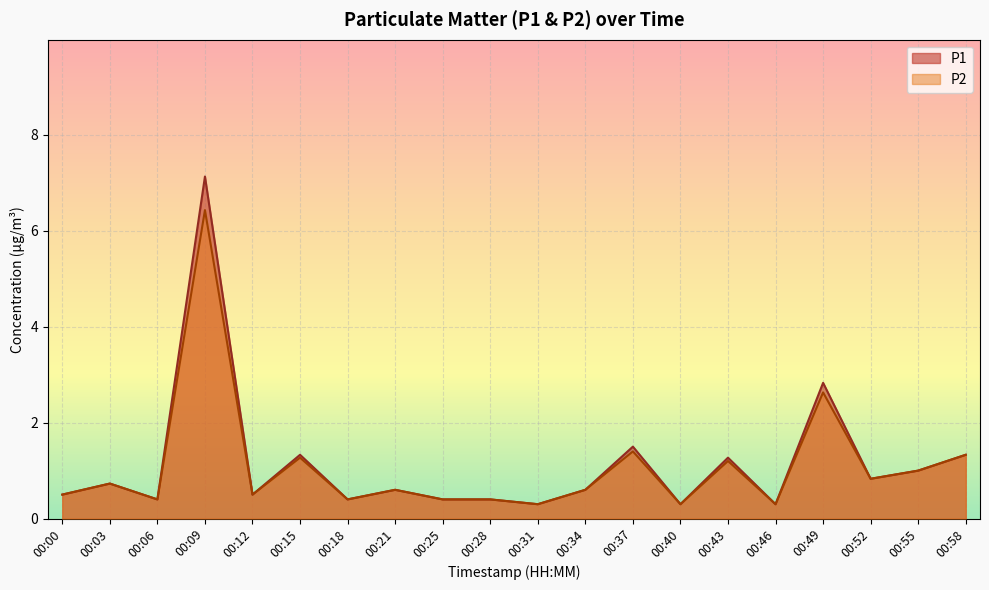

Rank the series at 00:09 from highest to lowest value.

P1, P2